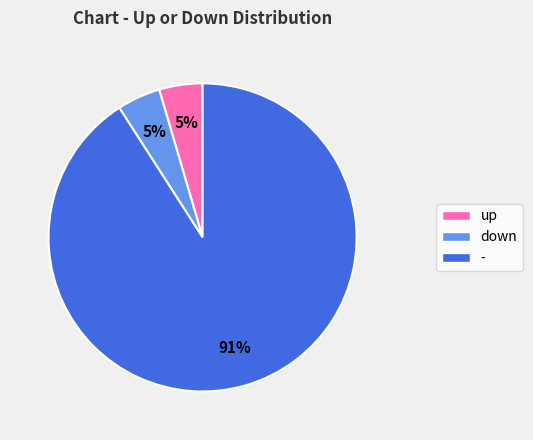

Is it true that down is 5% of the pie?

True